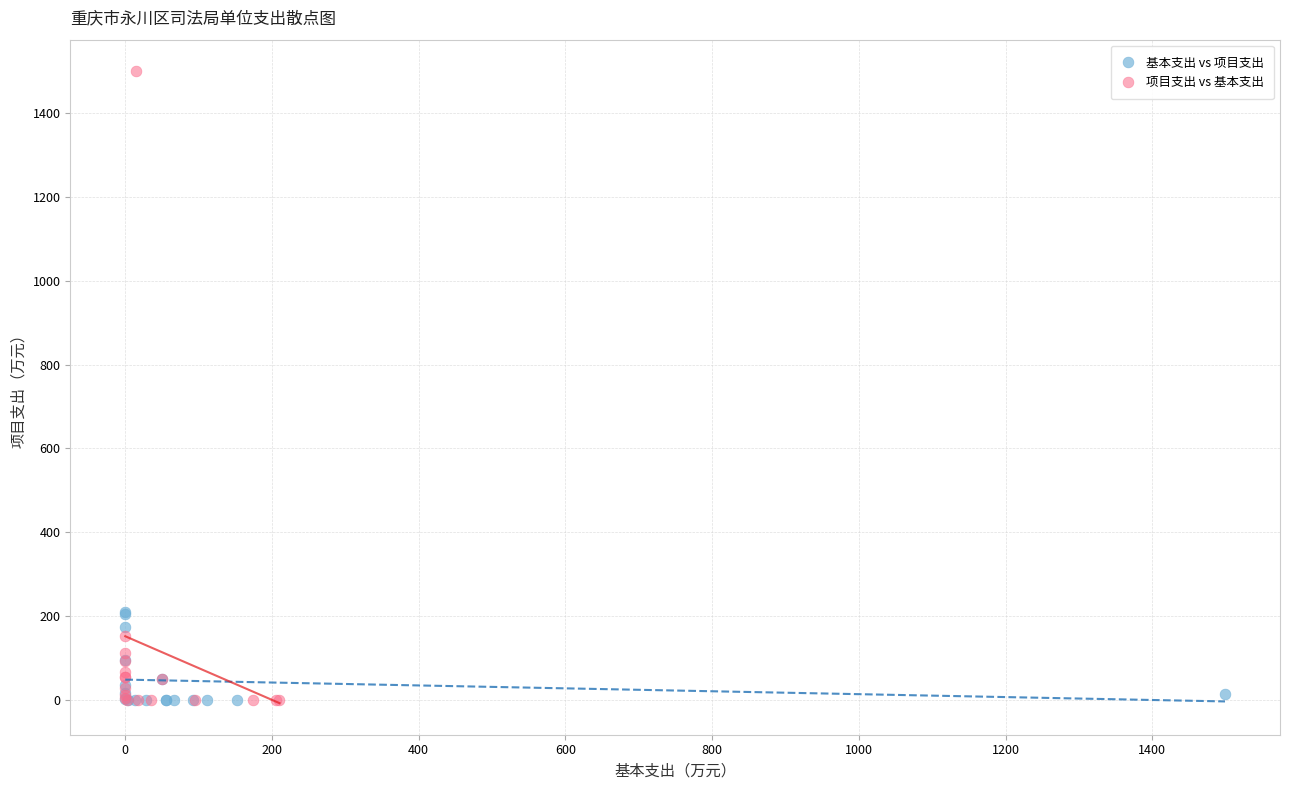

Which series has the widest spread of Y values?

项目支出 vs 基本支出